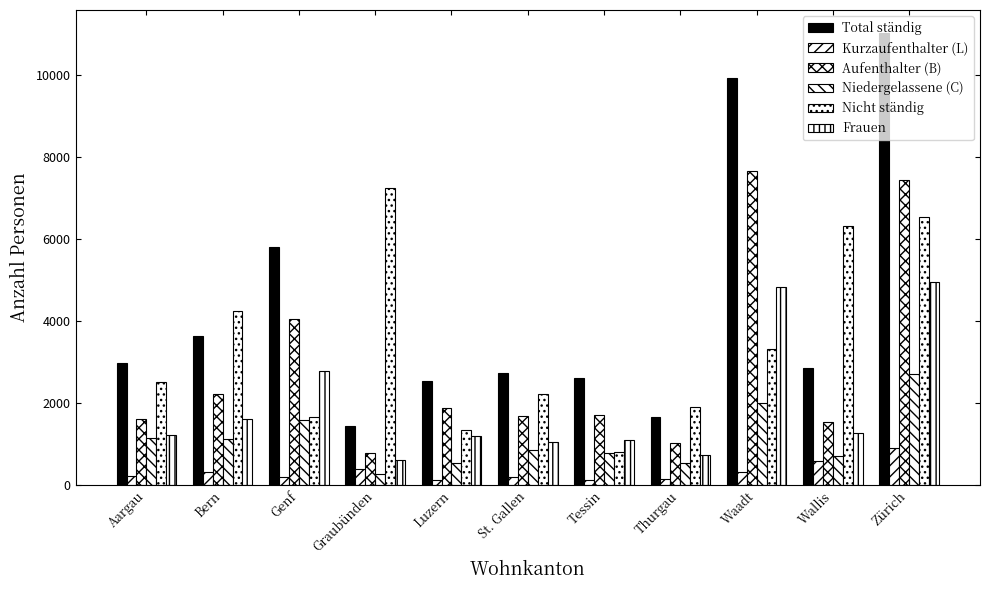

Between Genf and Luzern, which is larger?

Genf